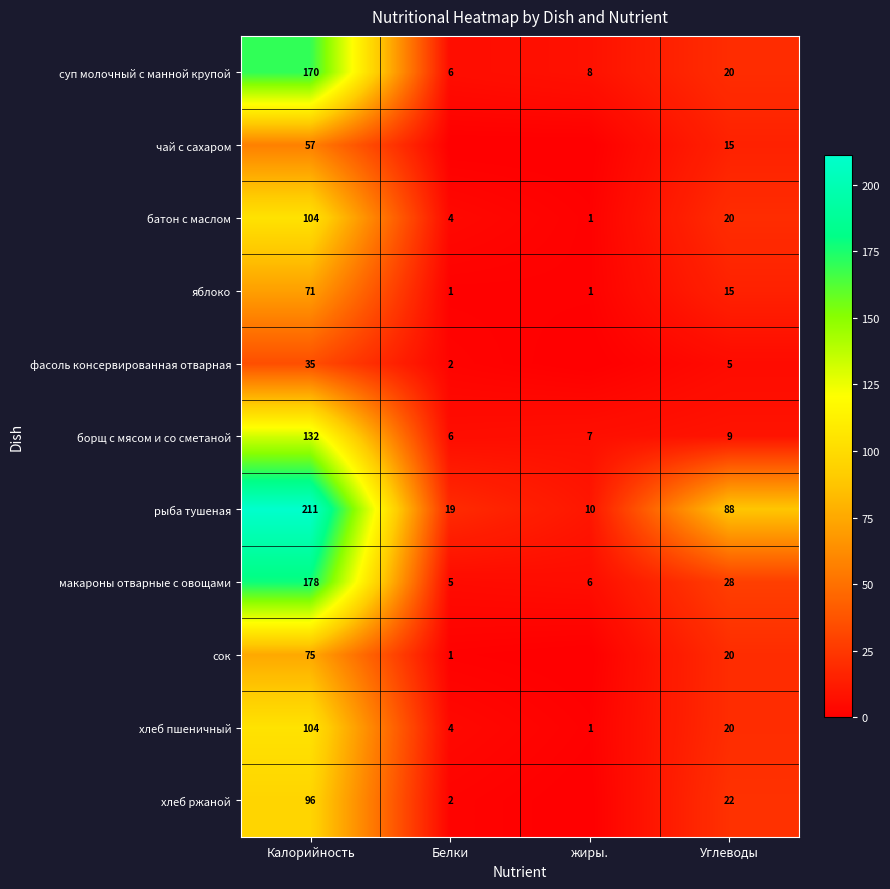

True or false: борщ с мясом и со сметаной has a value of 229 at Калорийность.

False